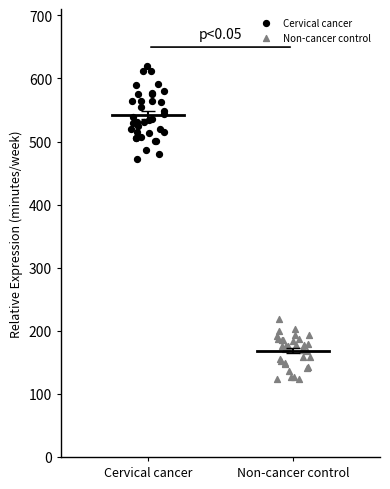

Which series reaches the minimum Y coordinate?

Non-cancer control